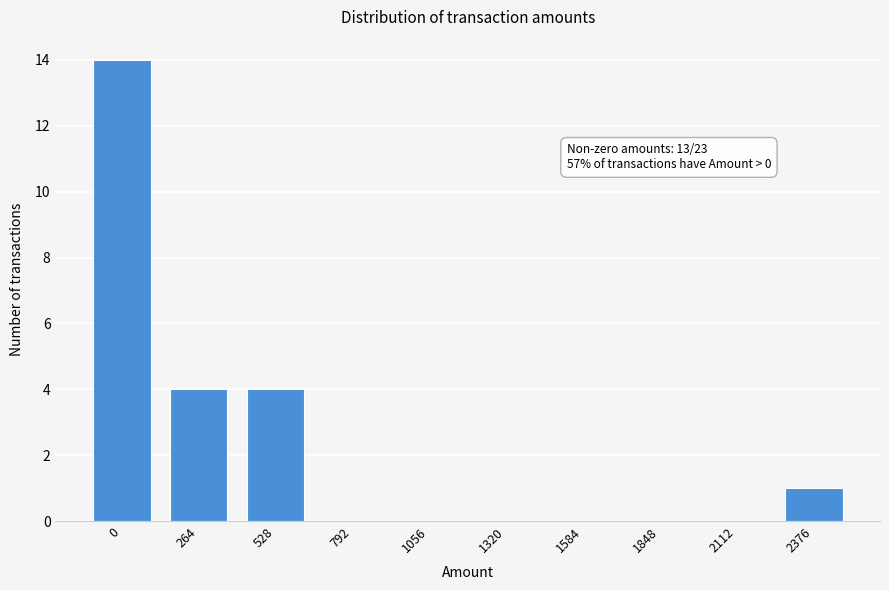

Reading right to left, what are all the values shown in this chart?

2376=1	2112=0	1848=0	1584=0	1320=0	1056=0	792=0	528=4	264=4	0=14